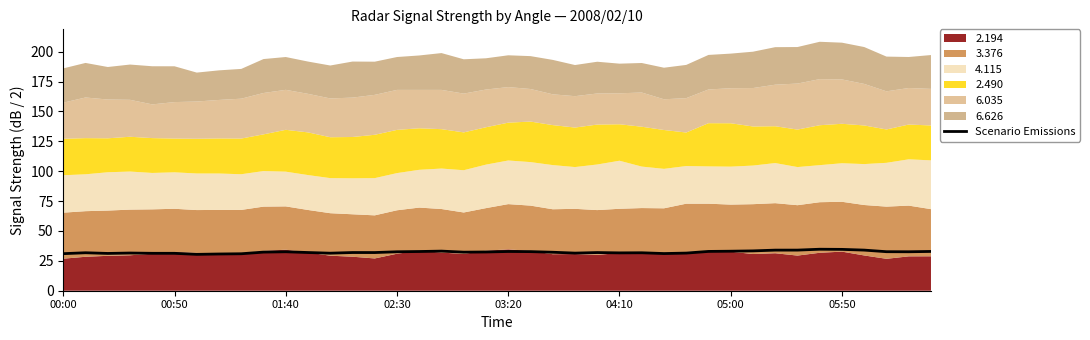

What is the highest value of the Scenario Emissions series?

34.7